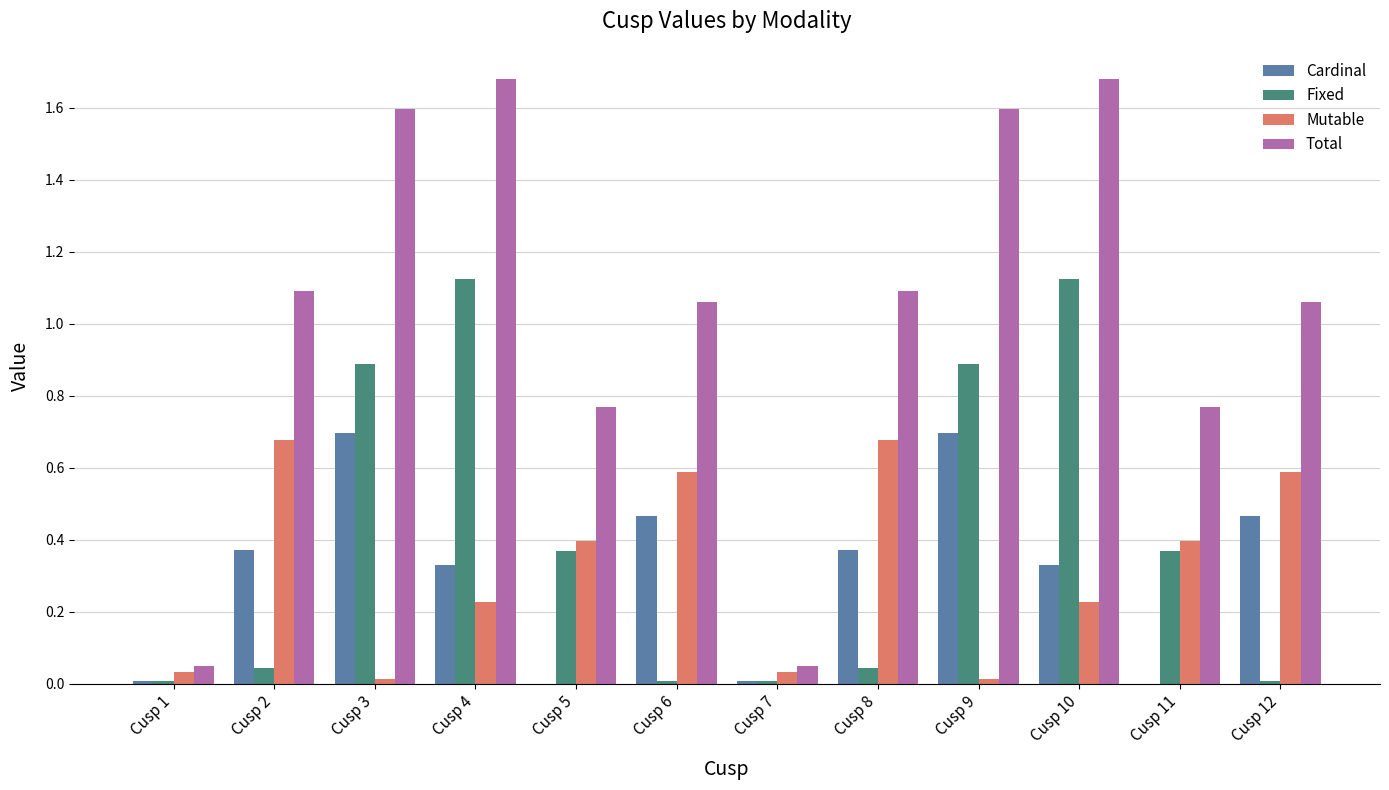

How many groups of bars are there?

12